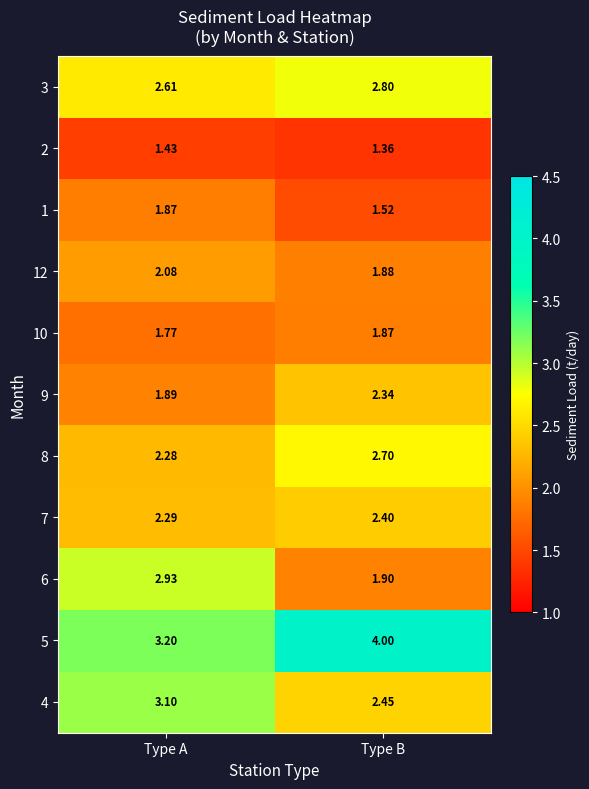

Which series changed the most between Type A and Type B?

6